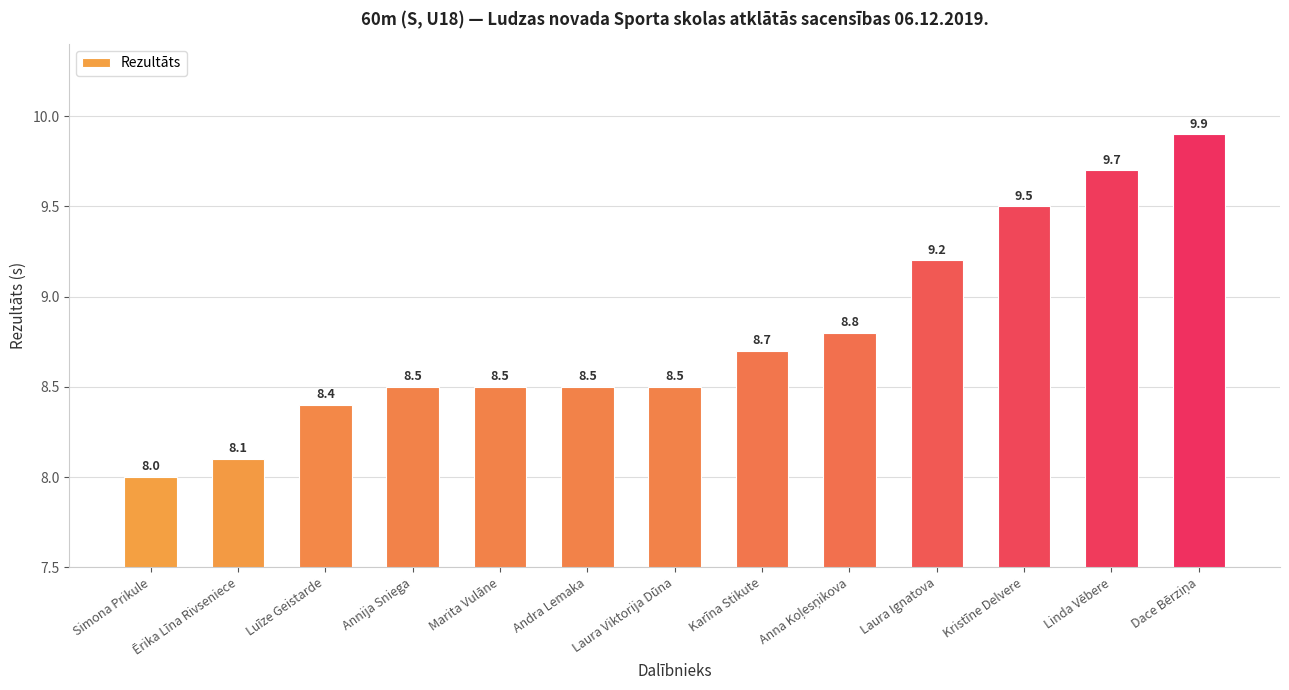

True or false: the data shows 8.5 at Marita Vulāne.

True